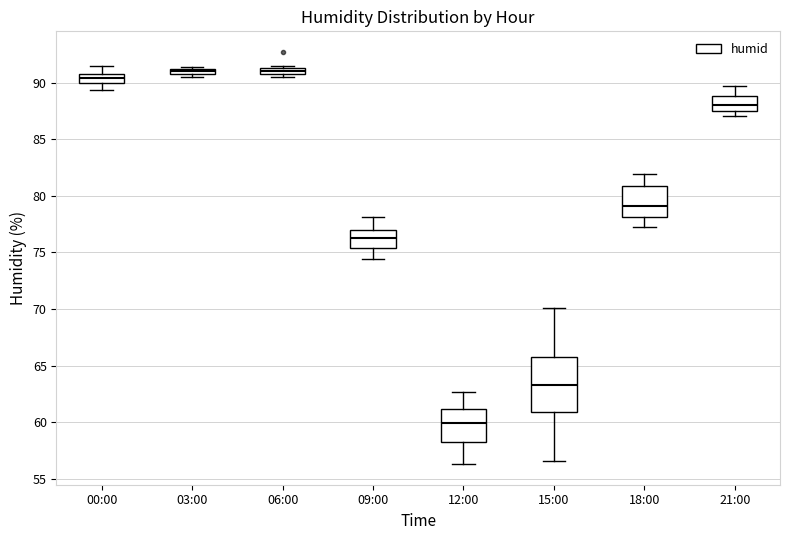

Which box is the tallest, from its lower edge to its upper edge?

15:00